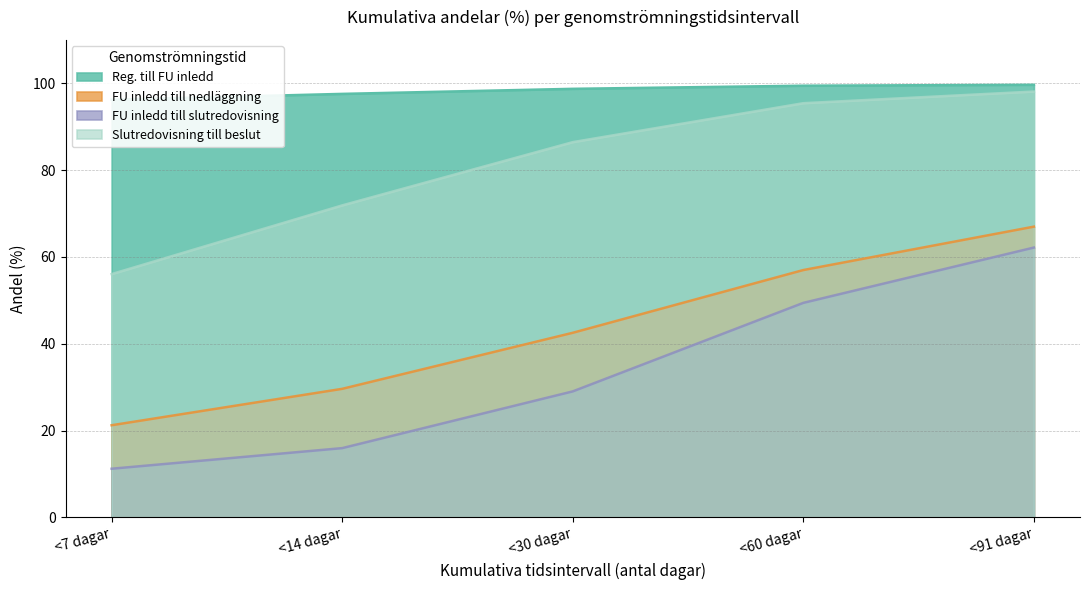

Reading left to right, list all the values displayed in this chart.

Reg. till FU inledd: 96.2	97.6	98.7	99.4	99.7
FU inledd till nedläggning: 21.2	29.6	42.5	57.0	67.0
FU inledd till slutredovisning: 11.2	16.0	29.0	49.4	62.2
Slutredovisning till beslut: 56.1	71.9	86.4	95.4	98.1